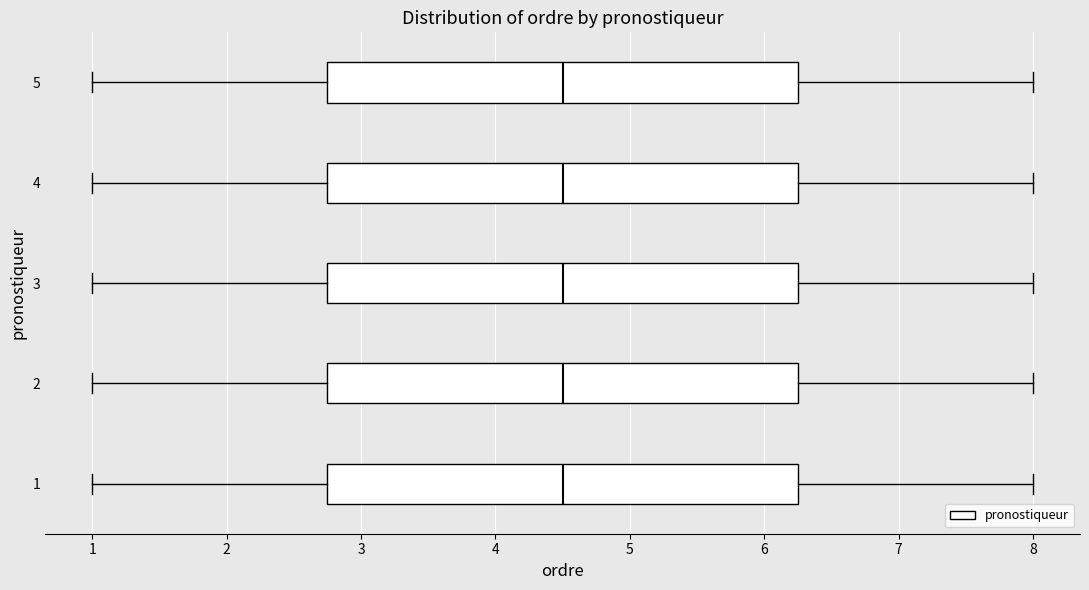

Reading bottom to top, transcribe this box plot: for each box, give where its median line is, the range the box spans, and where its two whiskers end, as read against the x-axis. The values are not printed on the chart, so give them approximately, as read against the axis.

1: median 4.5, box 2.8 to 6.3, whiskers 1.0 to 8.0
2: median 4.5, box 2.8 to 6.3, whiskers 1.0 to 8.0
3: median 4.5, box 2.8 to 6.3, whiskers 1.0 to 8.0
4: median 4.5, box 2.8 to 6.3, whiskers 1.0 to 8.0
5: median 4.5, box 2.8 to 6.3, whiskers 1.0 to 8.0